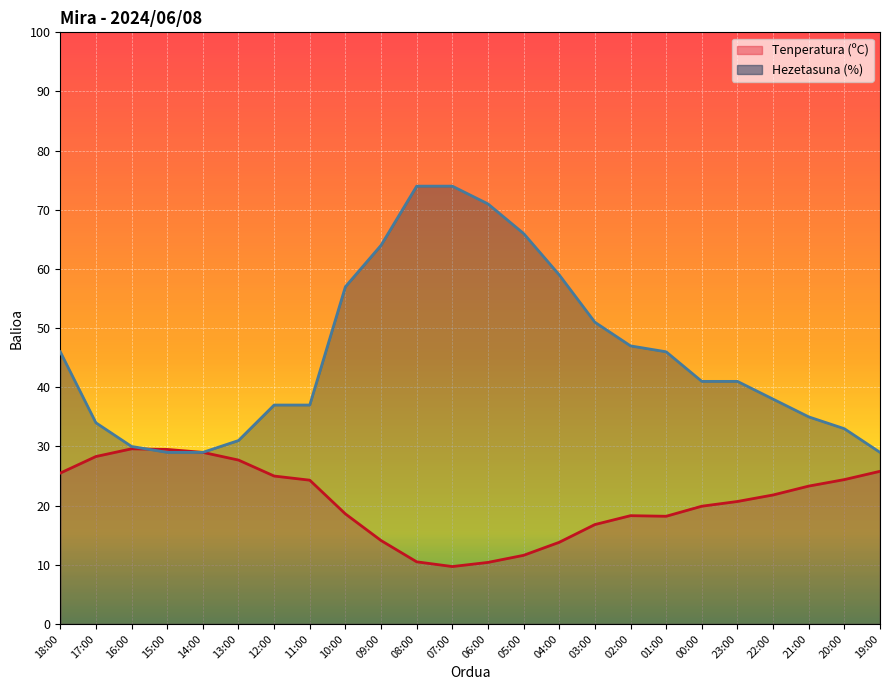

Does the chart display data point markers on the line(s)?

No